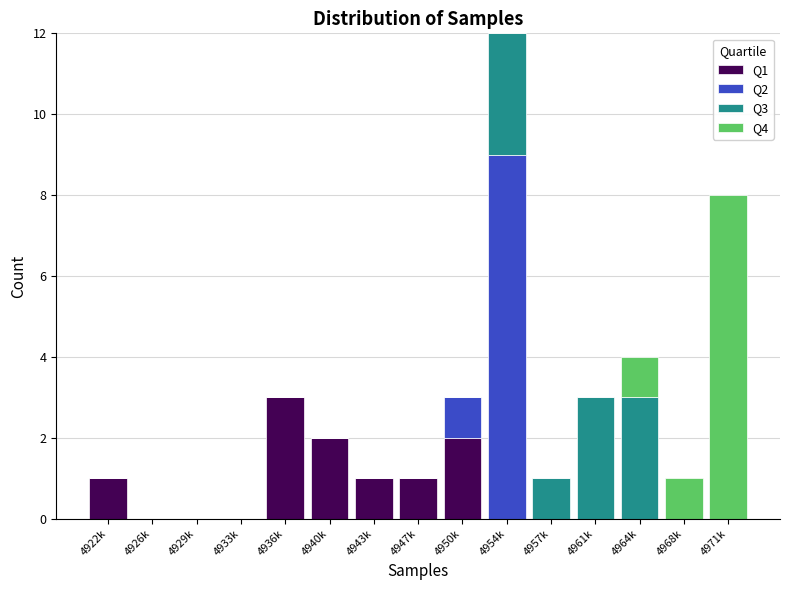

At which category is the sum across all series the highest?

4954k